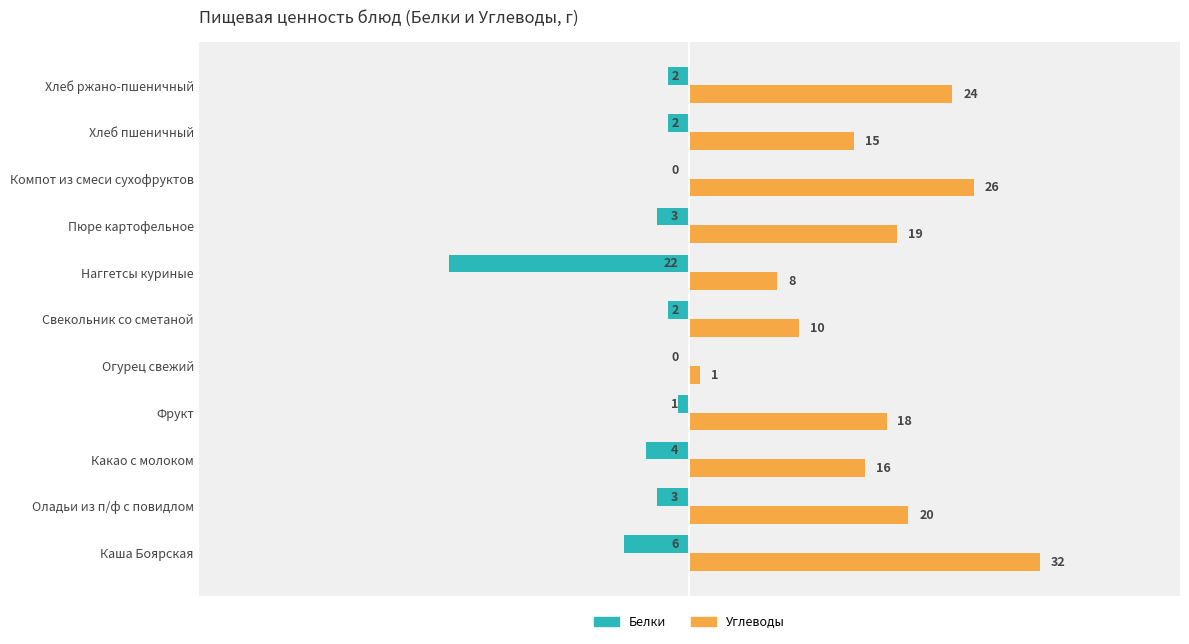

What is the sum of the Углеводы values at Каша Боярская and Наггетсы куриные?

40